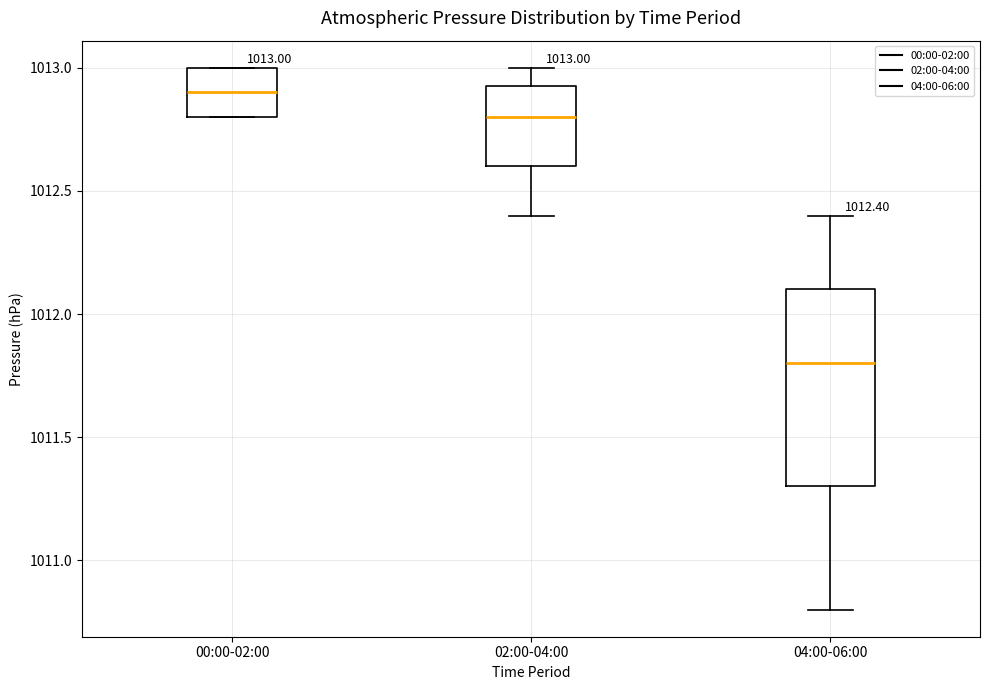

Which box has the highest median line?

00:00-02:00